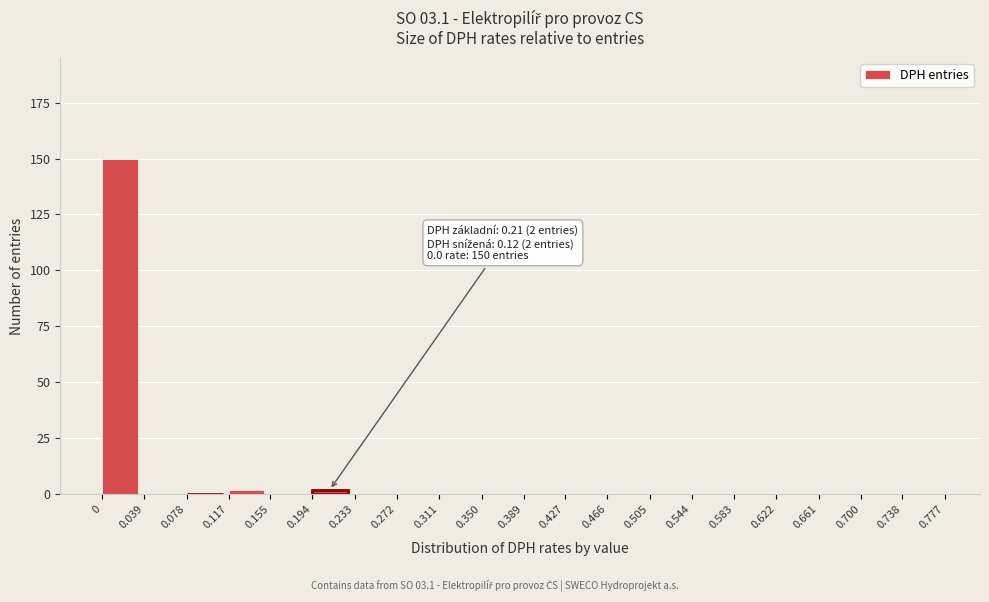

Which range on the x-axis has the tallest bar?

0 to 0.039